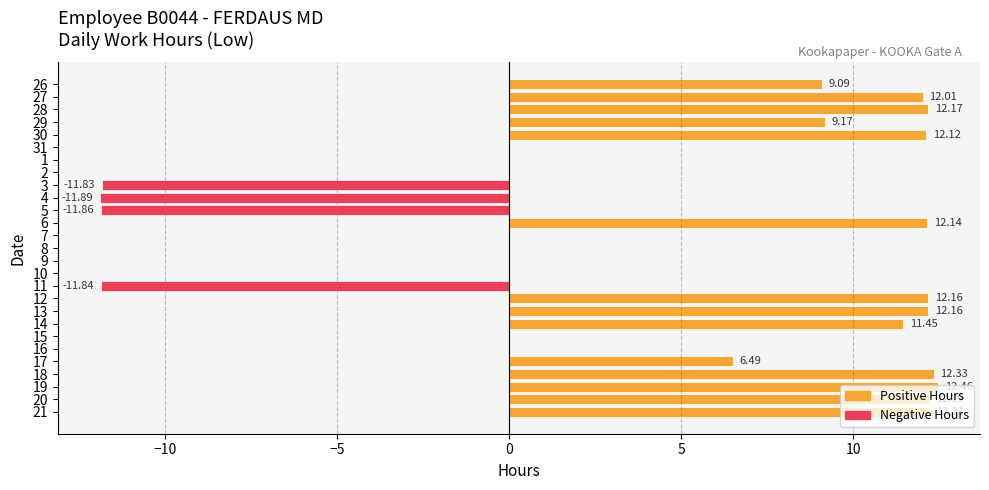

Approximately how many times larger is the value at 30 compared to 12?

1.0